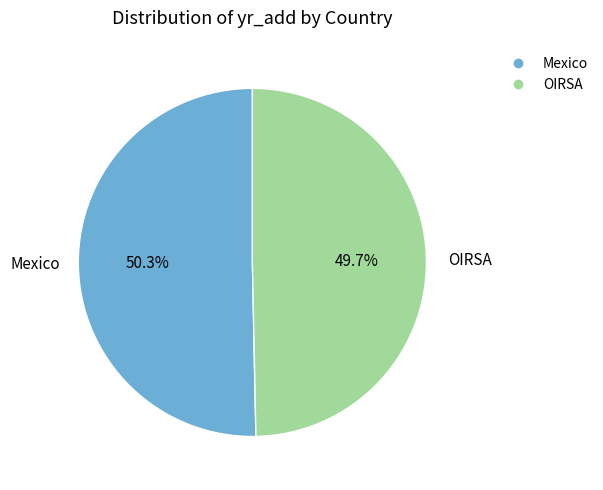

Which has a higher value, Mexico or OIRSA?

Mexico